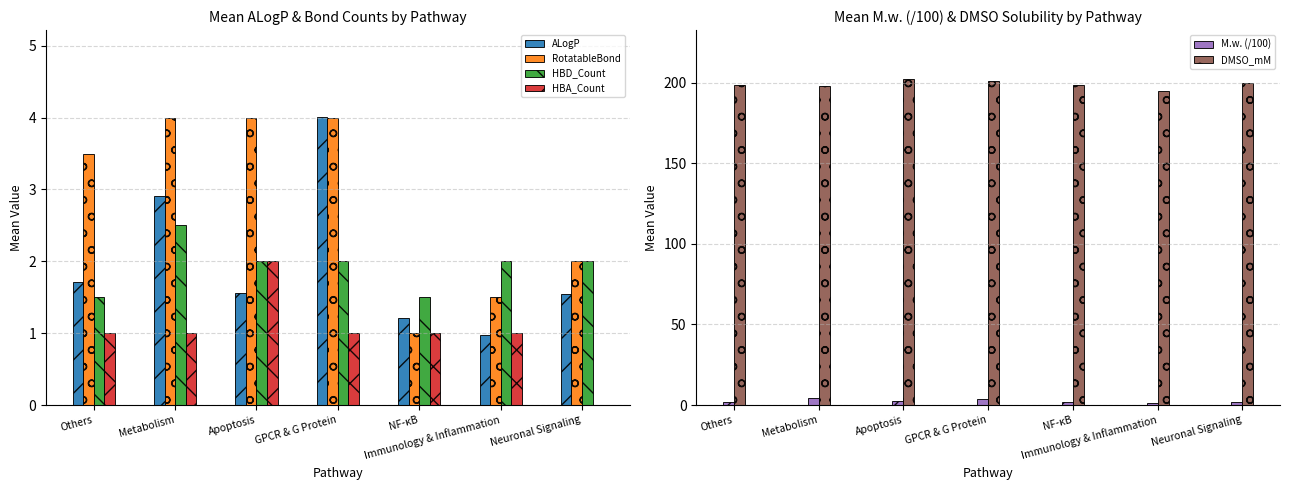

Which series has the widest spread of values?

DMSO_mM